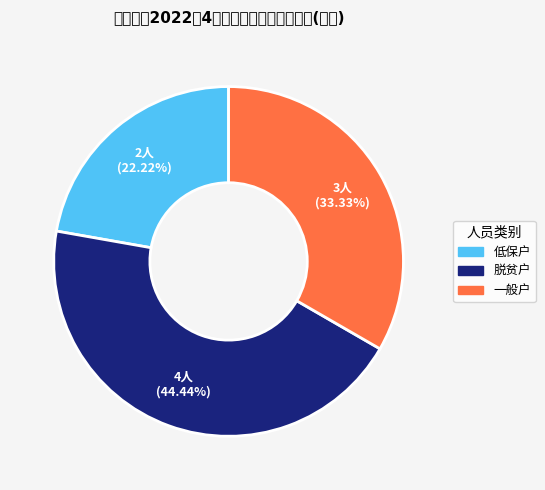

What is the change in value from 脱贫户 to 一般户?

-1